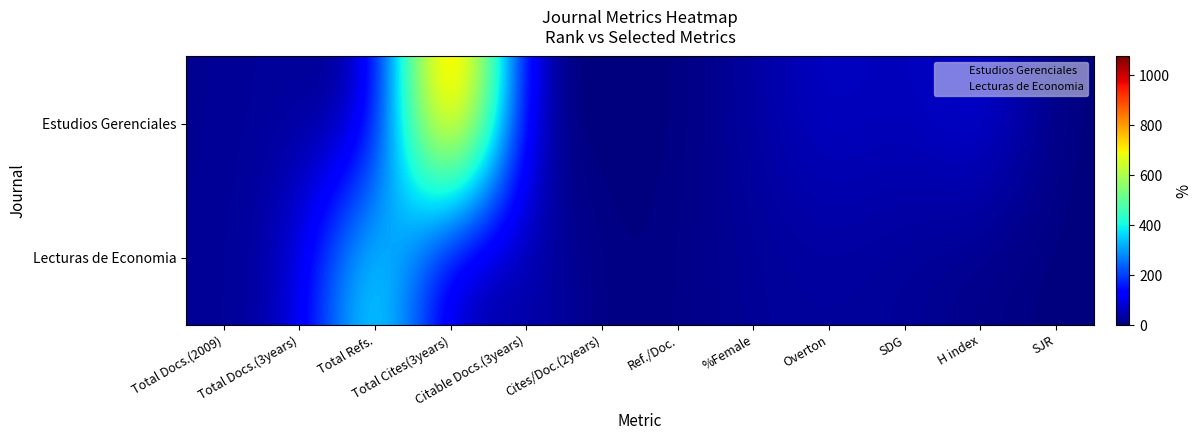

At which category is the sum across all series the highest?

Total Cites(3years)